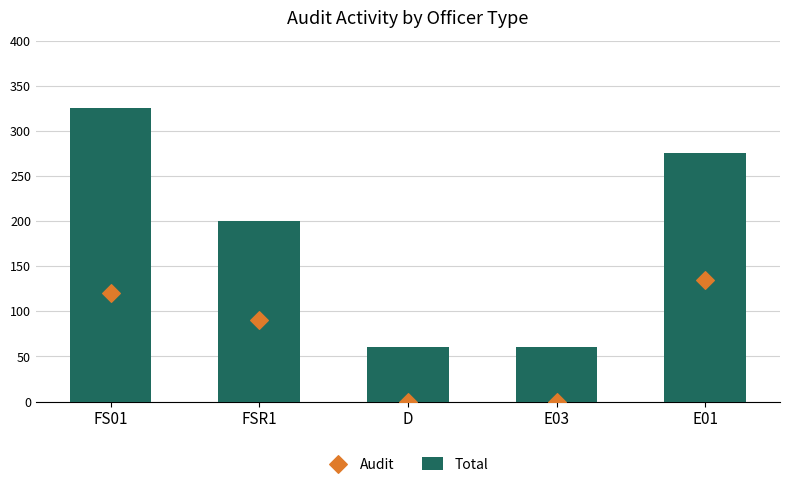

Is the value of Total at E01 greater than the value of Audit at E03?

Yes